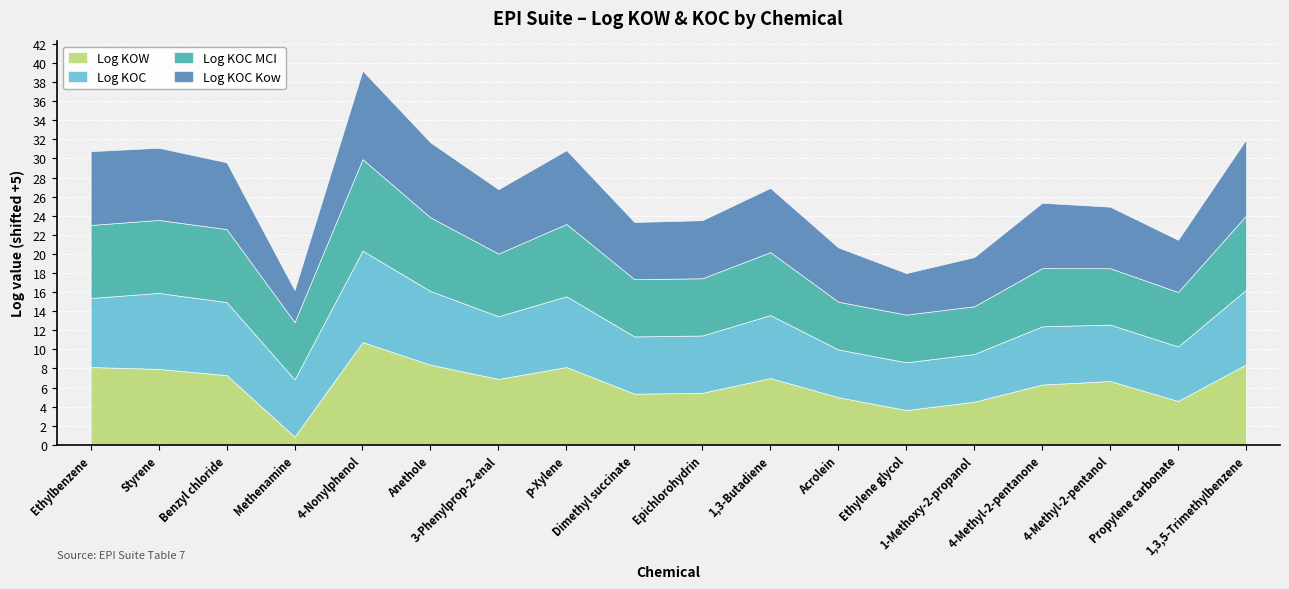

Reading left to right, list all the values displayed in this chart.

Log KOW: 3.1	3.0	2.3	-4.2	5.8	3.4	1.9	3.1	0.3	0.5	2.0	-0.0	-1.4	-0.5	1.3	1.7	-0.4	3.4
Log KOC: 2.2	3.0	2.6	1.0	4.6	2.7	1.6	2.4	1.0	1.0	1.6	0.0	0.0	0.0	1.1	0.9	0.7	2.8
Log KOC MCI: 2.6	2.6	2.6	1.0	4.6	2.7	1.6	2.6	1.0	1.0	1.6	0.0	0.0	0.0	1.1	0.9	0.7	2.8
Log KOC Kow: 2.7	2.6	2.0	-1.6	4.3	2.9	1.7	2.7	1.0	1.1	1.7	0.7	-0.7	0.2	1.8	1.4	0.5	3.0